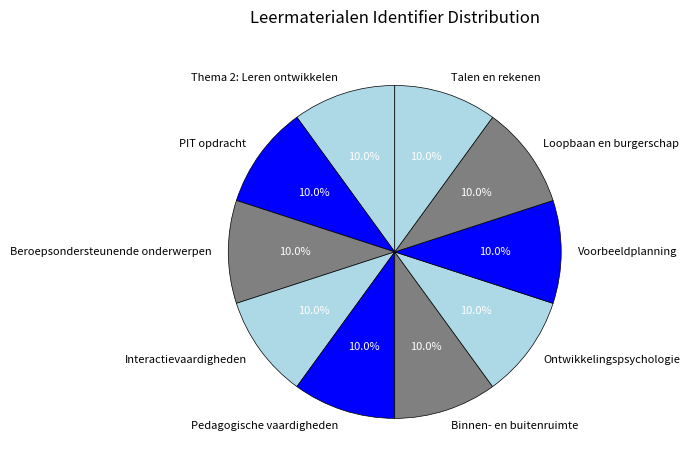

What percentage is the Loopbaan en burgerschap slice, to the nearest percent?

10%